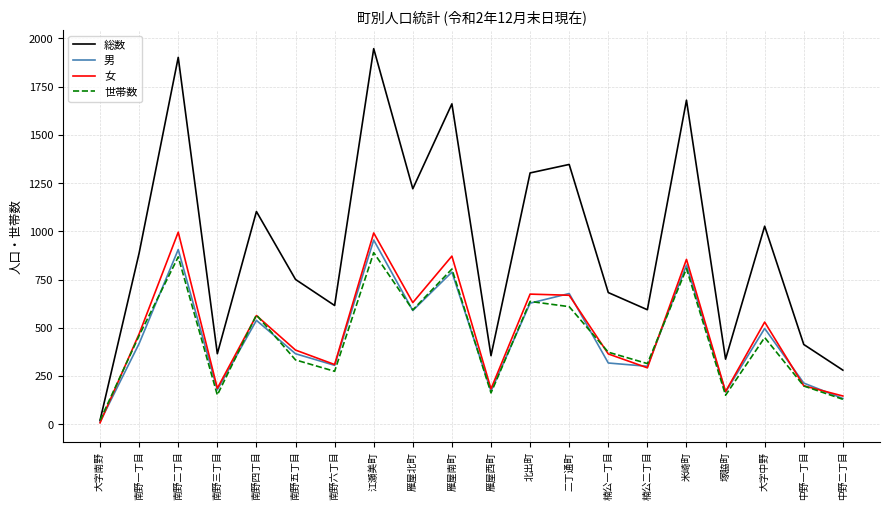

Is it true that 男 equals 40 at 塚脇町?

False